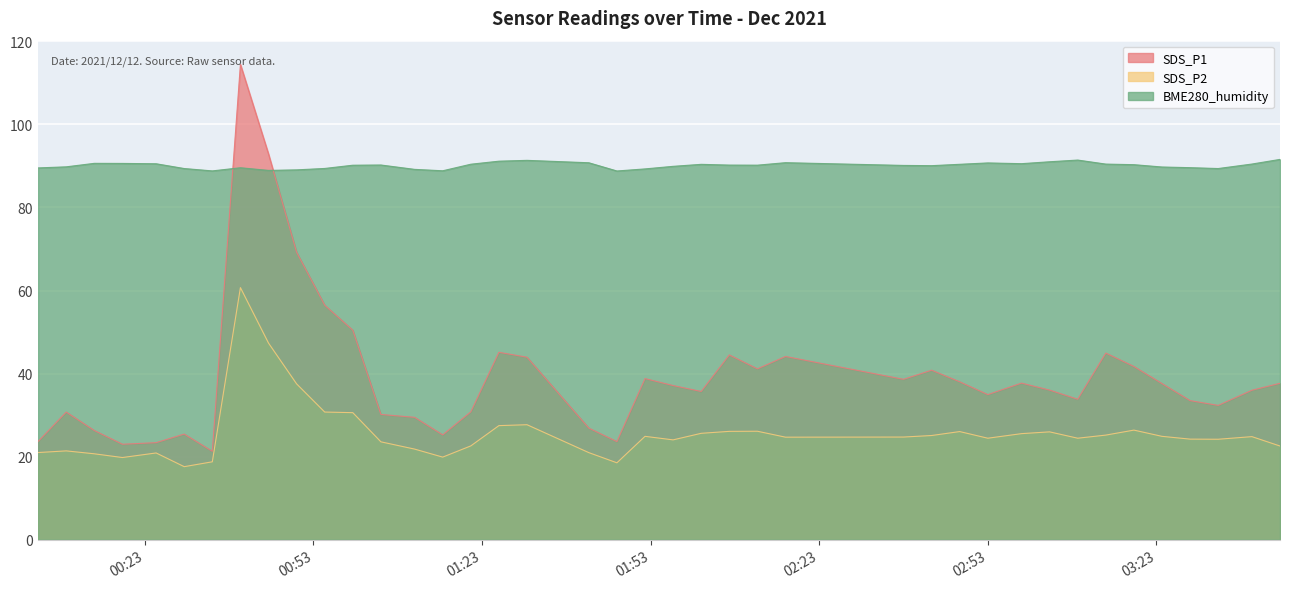

True or false: BME280_humidity and SDS_P2 cross at least once.

False